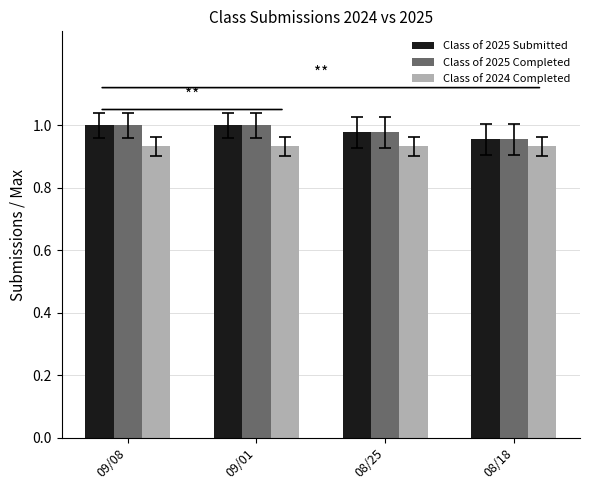

Is it true that Class of 2024 Completed equals 0.3 at 09/01?

False